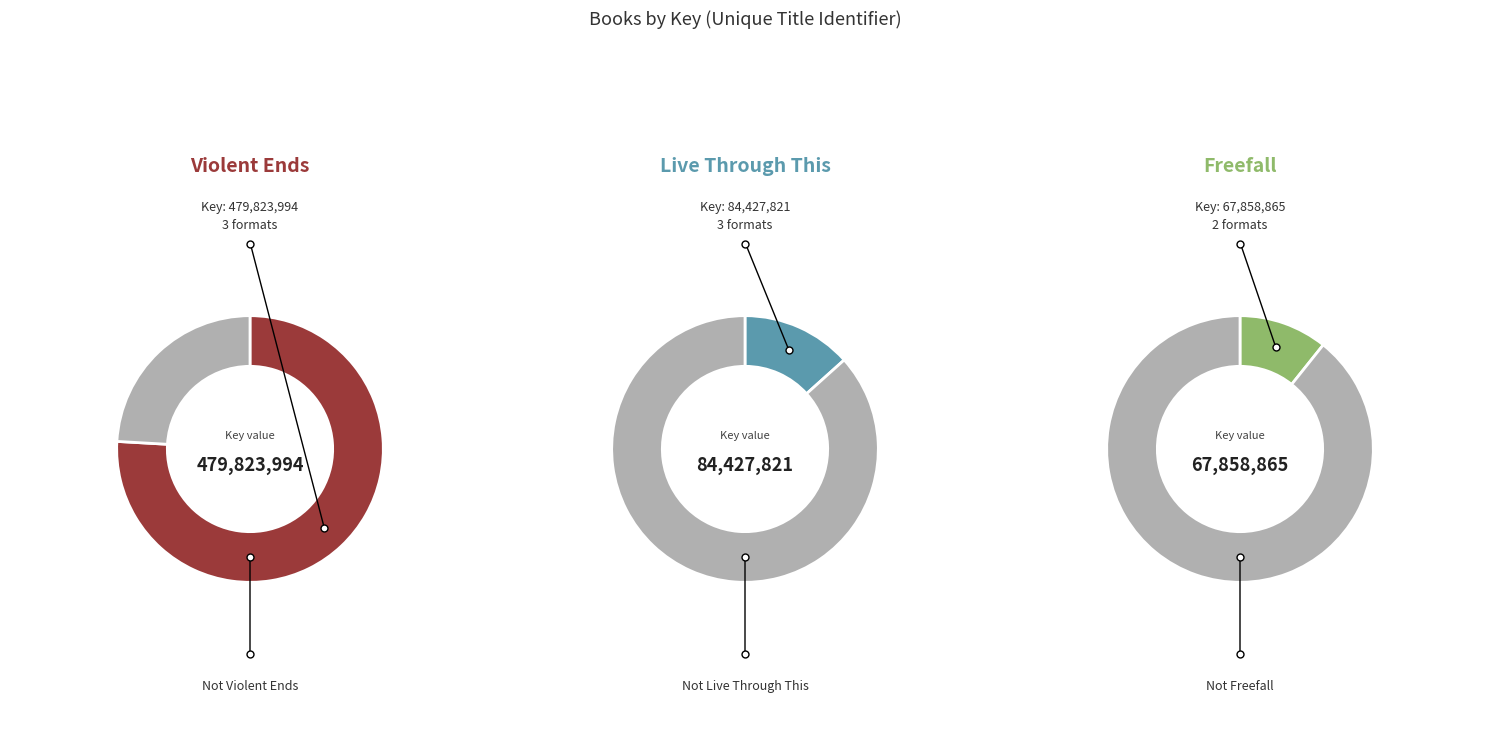

To the nearest percent, what portion does Freefall (9781442402782) represent?

11%